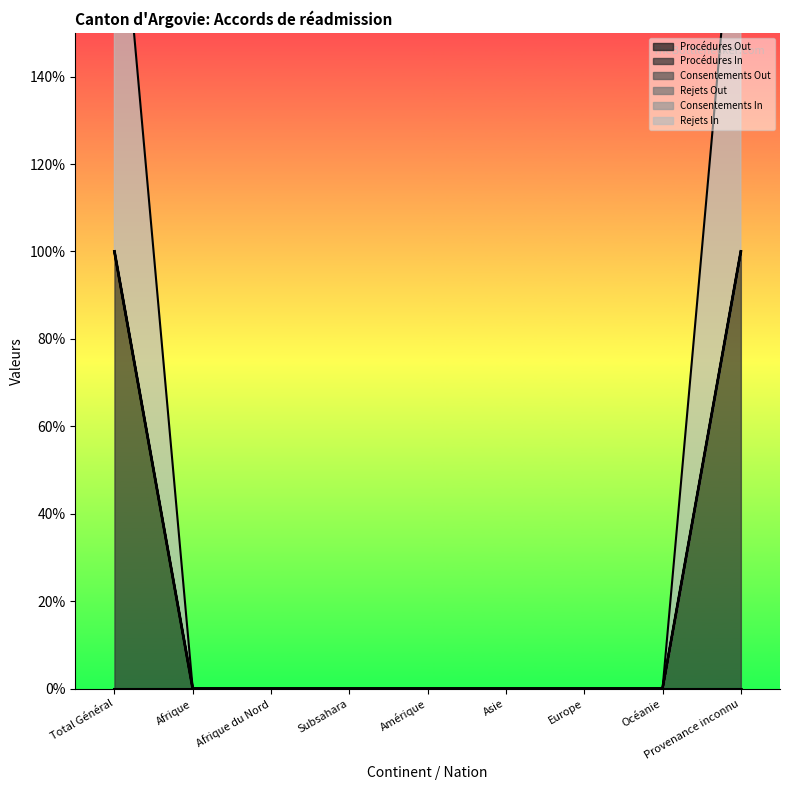

True or false: Procédures In has more than 0 points higher than both neighbors.

False